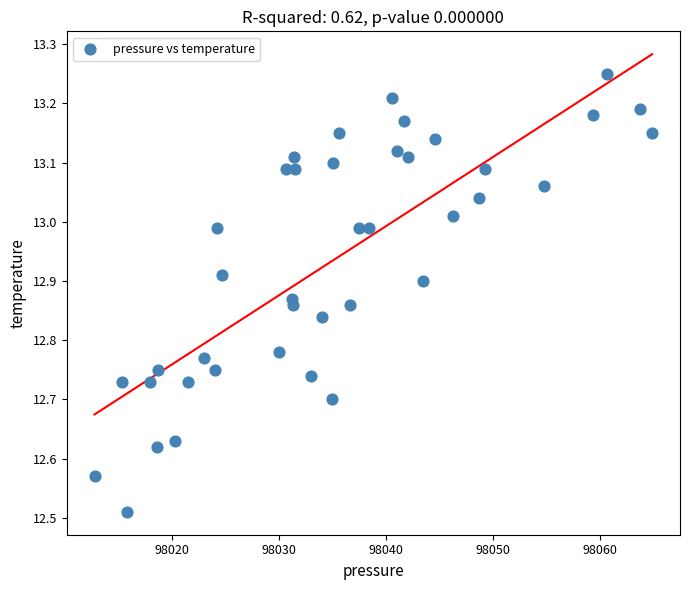

What is the range of X values (max minus min)?

52.2